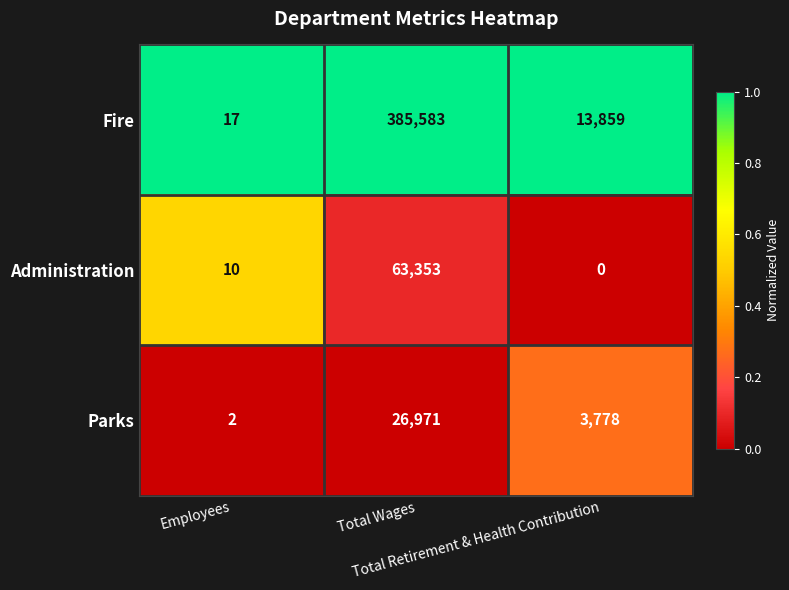

Which series changed the most between Employees and Total Wages?

Fire